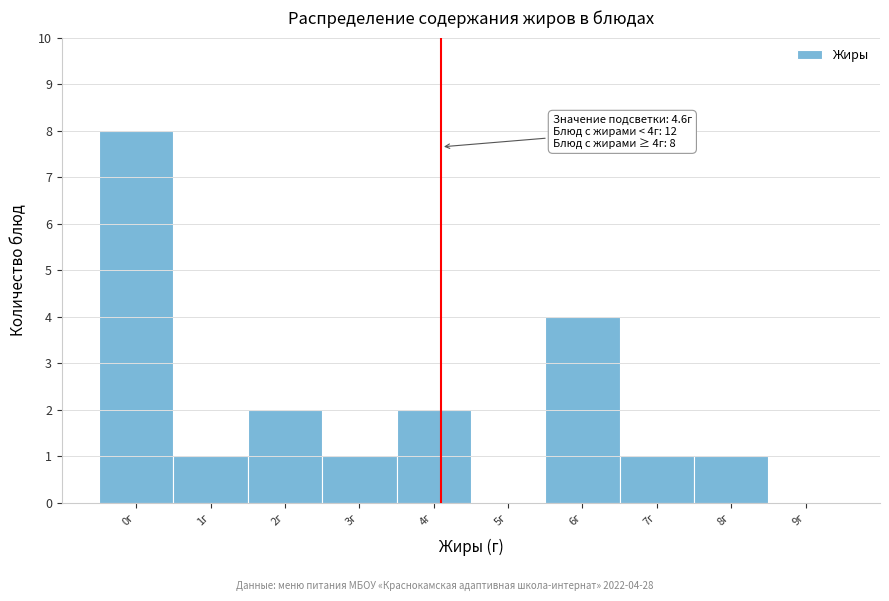

The value at 8г is 1. True or false?

True